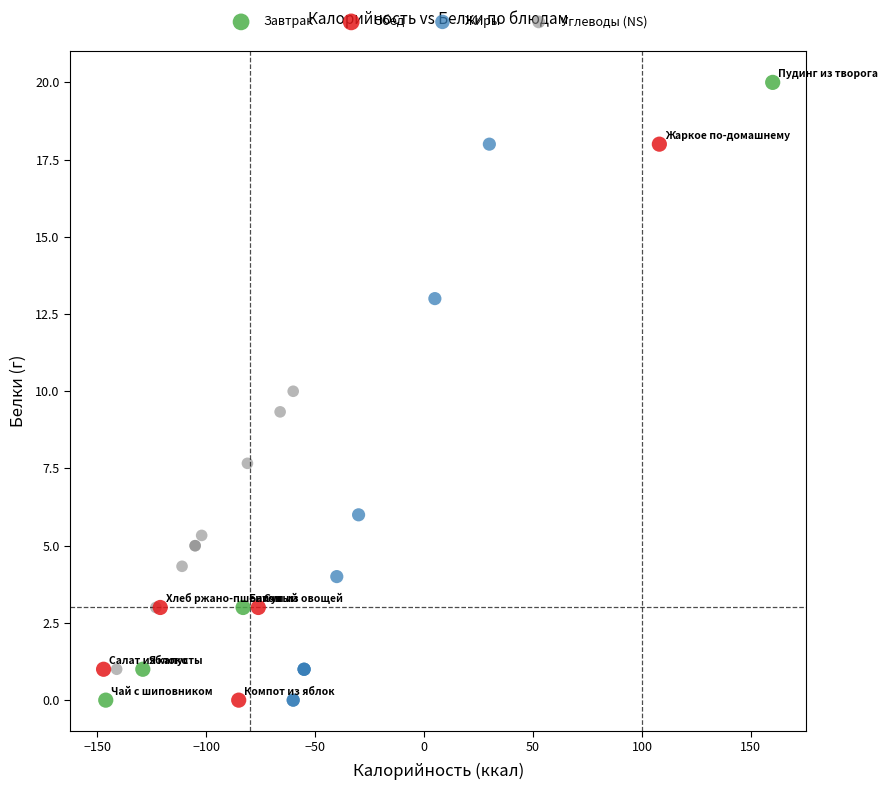

Which series has the widest spread of Y values?

Завтрак